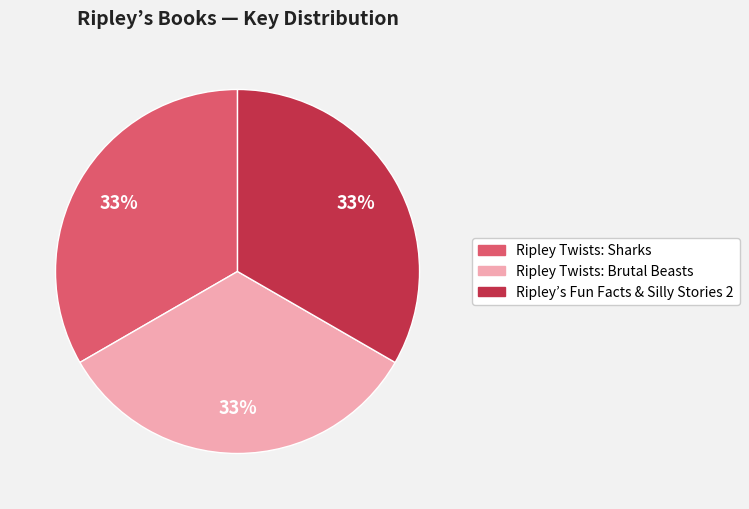

Does any single category account for the majority?

No